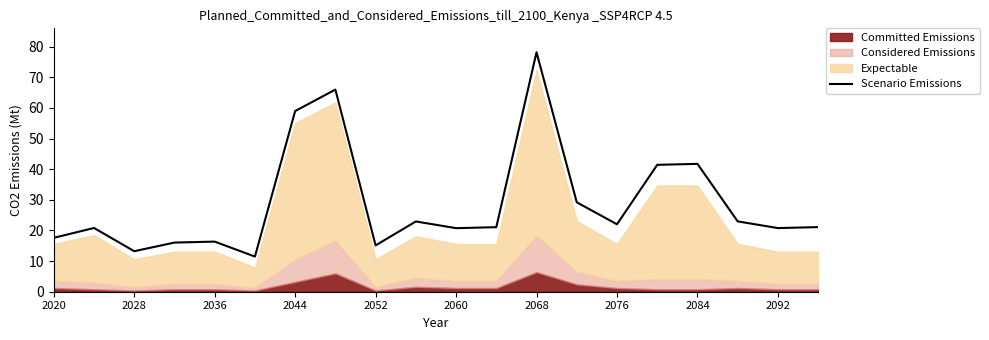

What is the lowest value of the Scenario Emissions series?

11.5